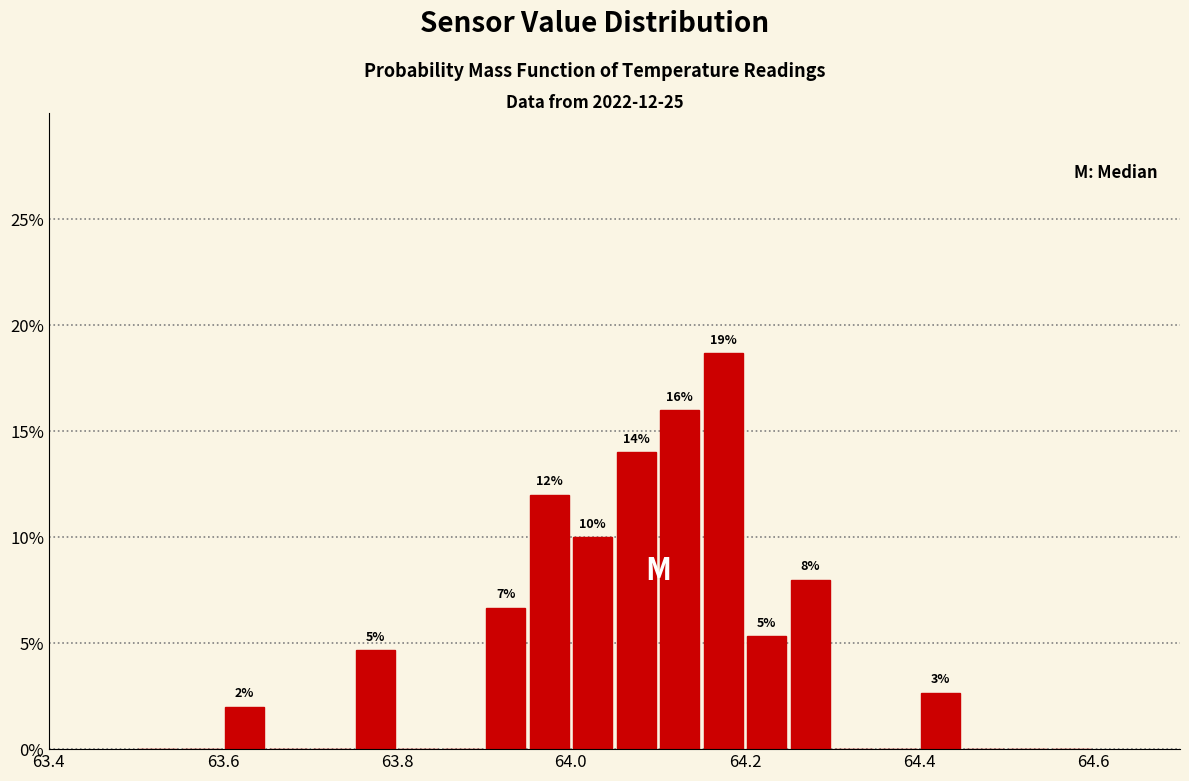

Read against the x-axis, roughly where is the centre of the tallest bar?

64.18